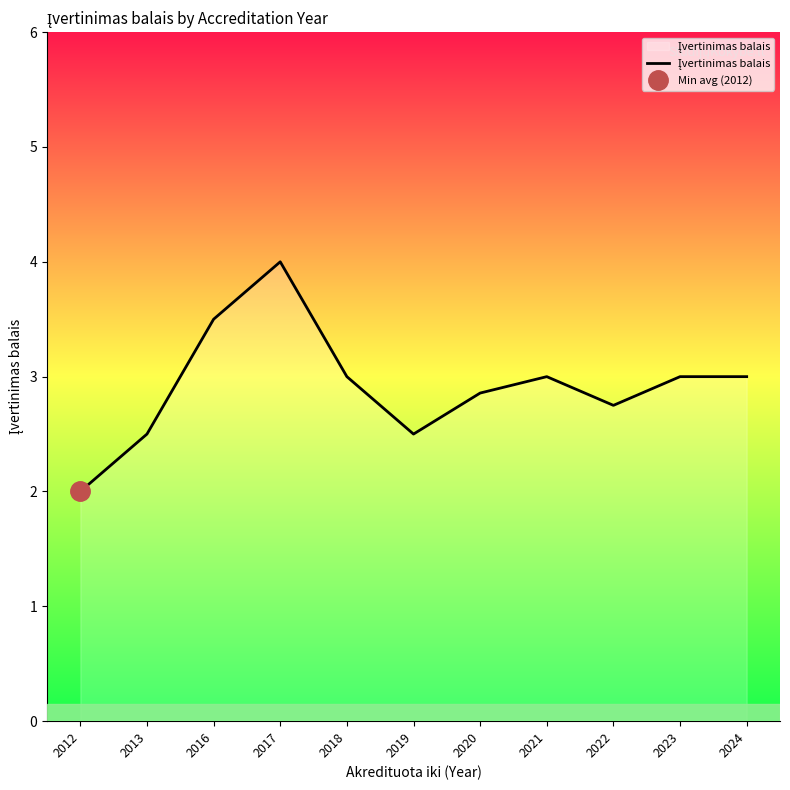

True or false: the data shows 3.0 at 2024.

True